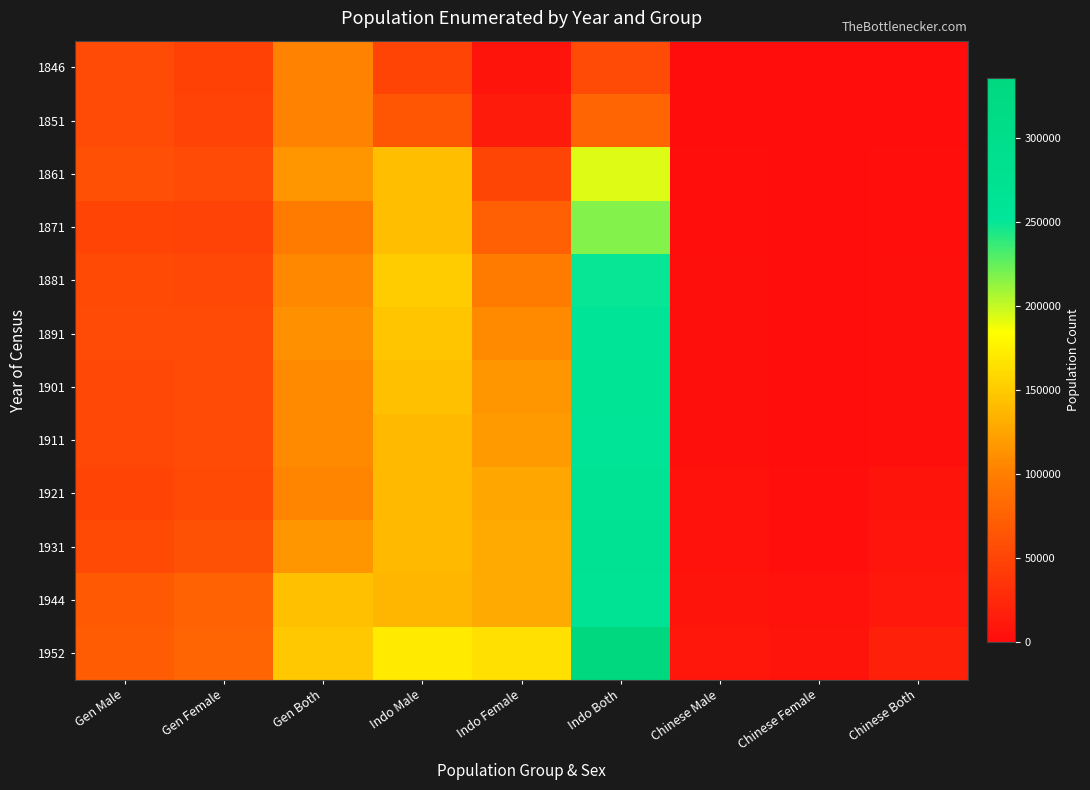

Rank the series at Gen Female from lowest to highest value.

1846, 1851, 1871, 1881, 1921, 1901, 1911, 1861, 1891, 1931, 1944, 1952